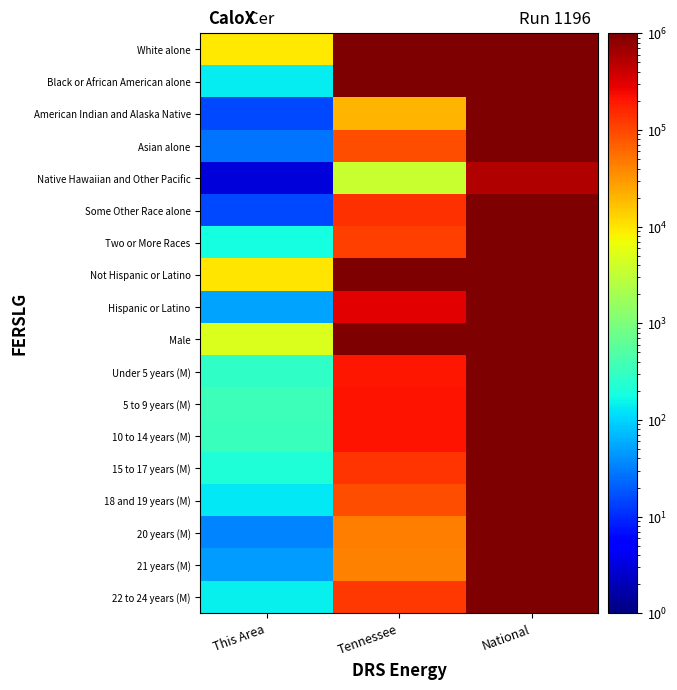

At how many categories does at least one series exceed 109355862?

1